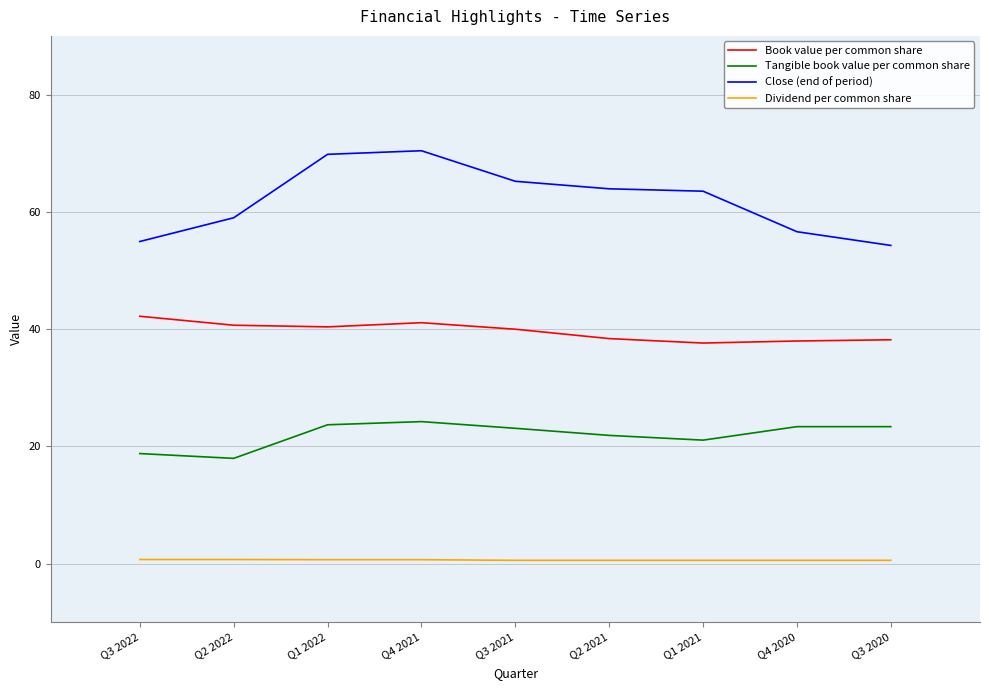

What is the average value of the Tangible book value per common share series?

21.9